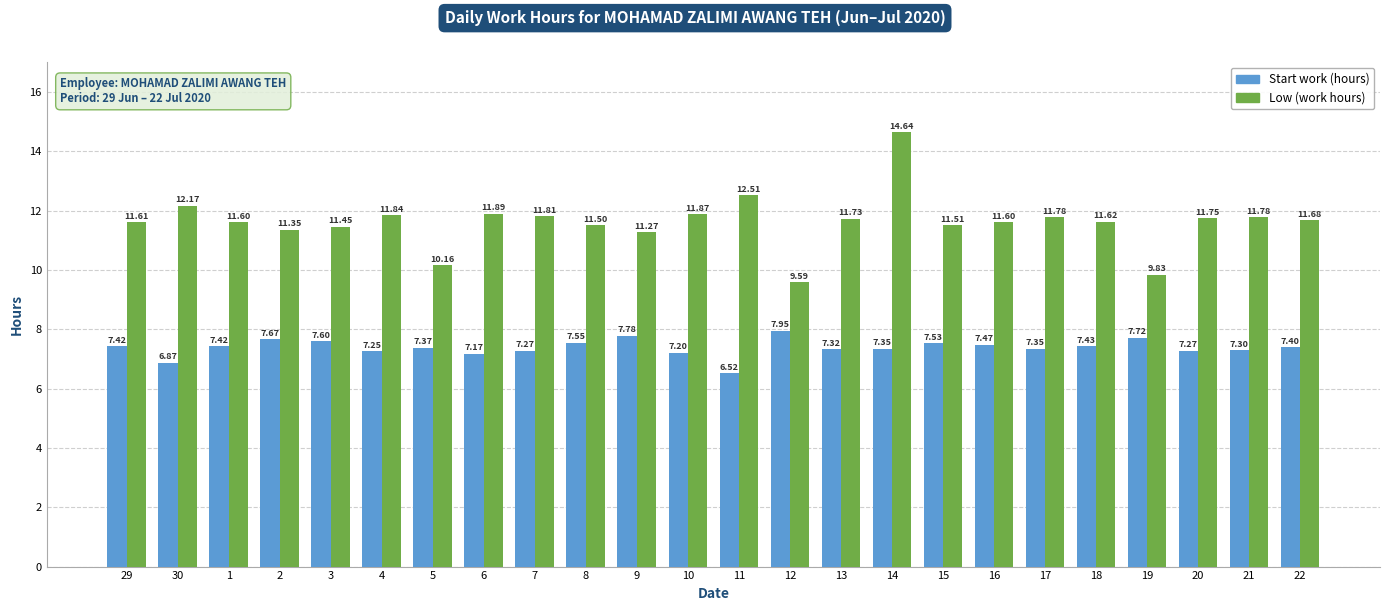

What is the minimum value shown in the chart?

6.5